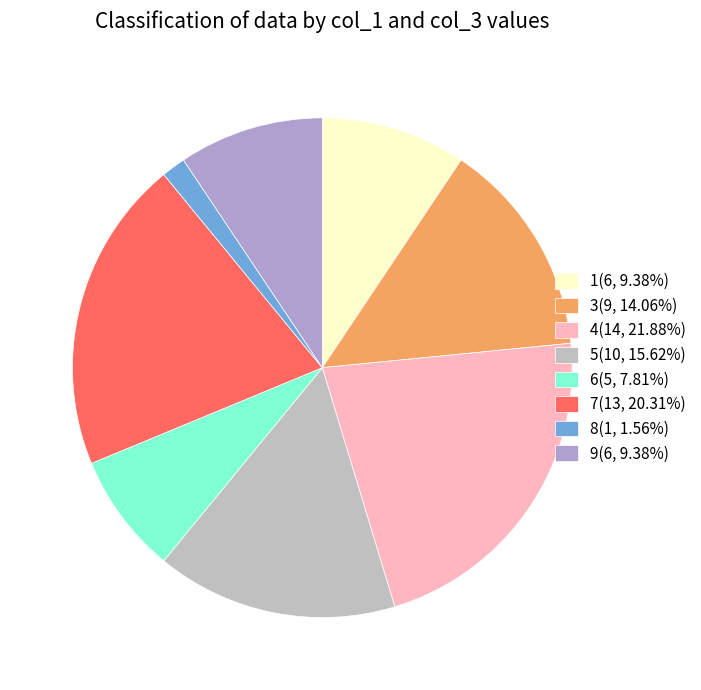

How many slices are in this pie chart?

8